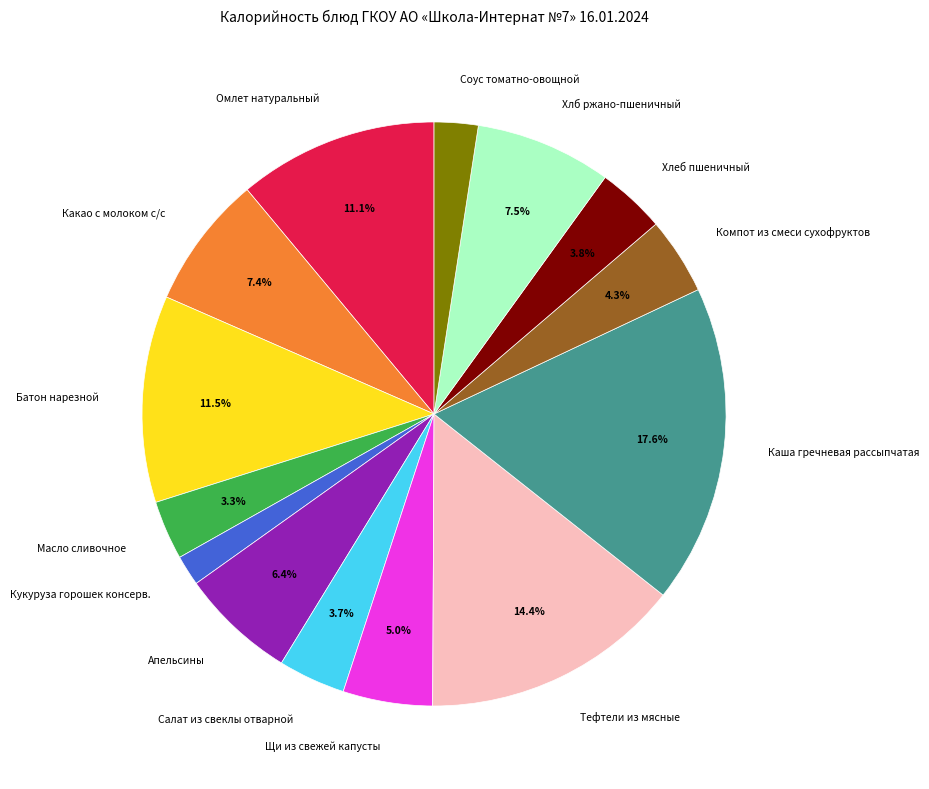

What portion of the pie excludes Батон нарезной?

88.5%